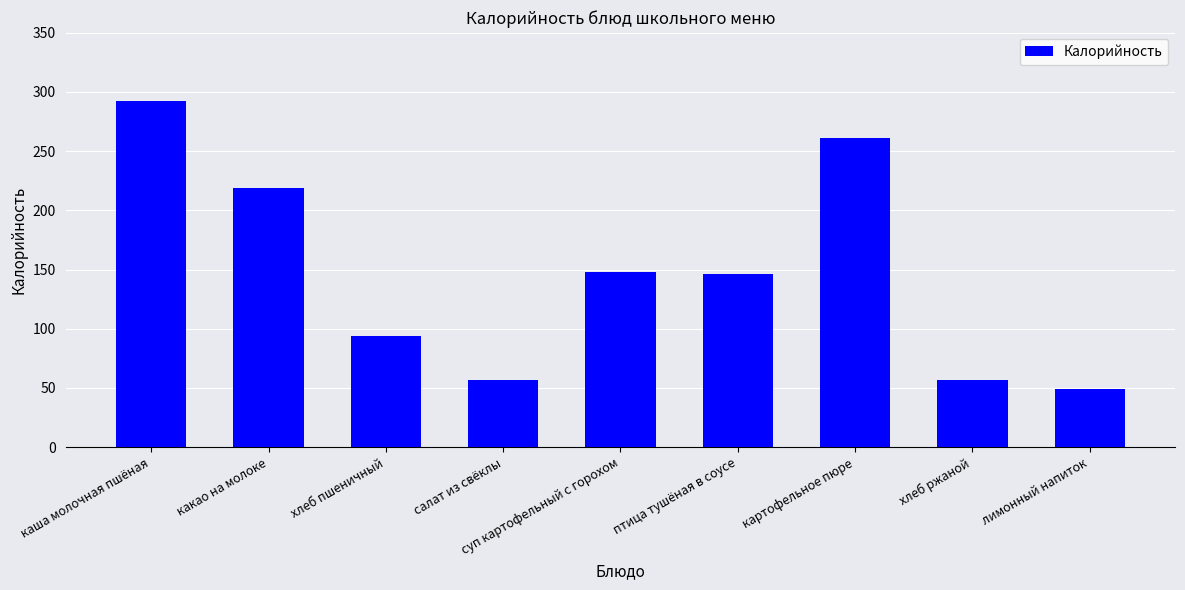

The value at какао на молоке is 325.1. True or false?

False